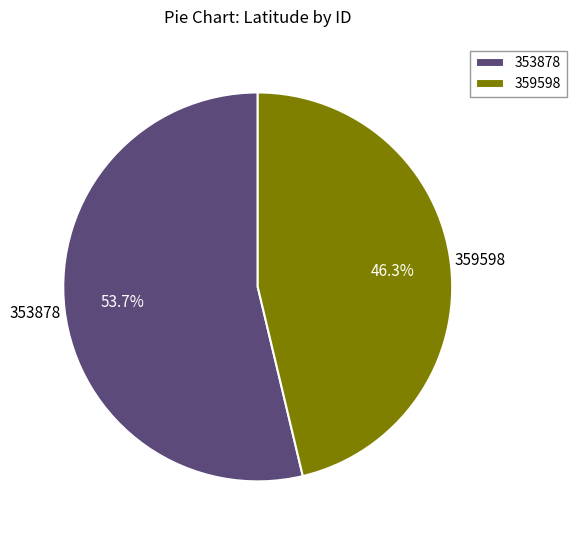

Rank the categories by value from lowest to highest.

359598, 353878